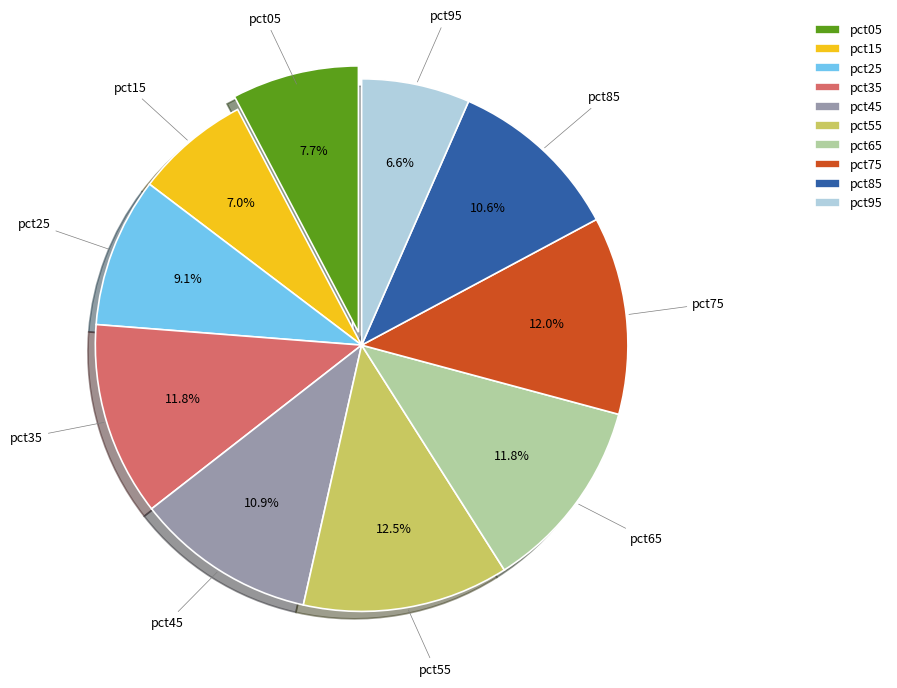

How many slices are in this pie chart?

10